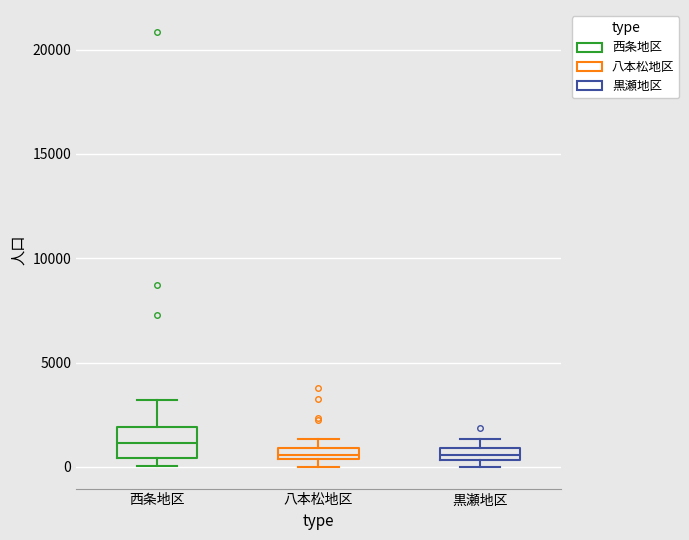

Where is the upper edge of the box for 黒瀬地区 on the y-axis? The values are not printed on the chart, so give them approximately, as read against the axis.

1000